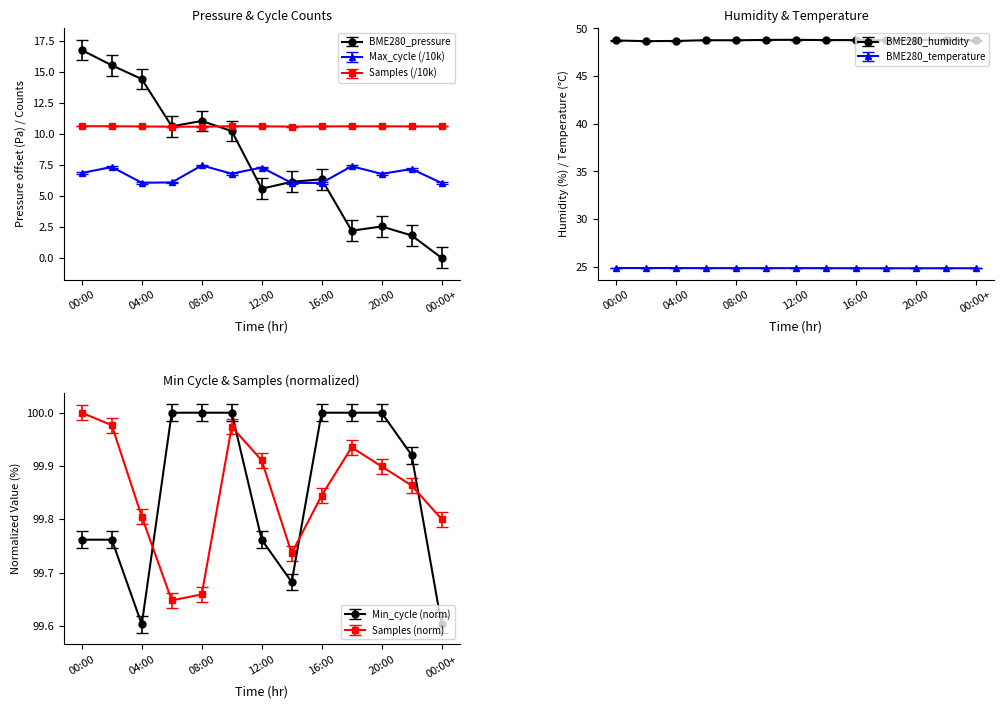

True or false: Samples has more than 2 points higher than both neighbors.

False